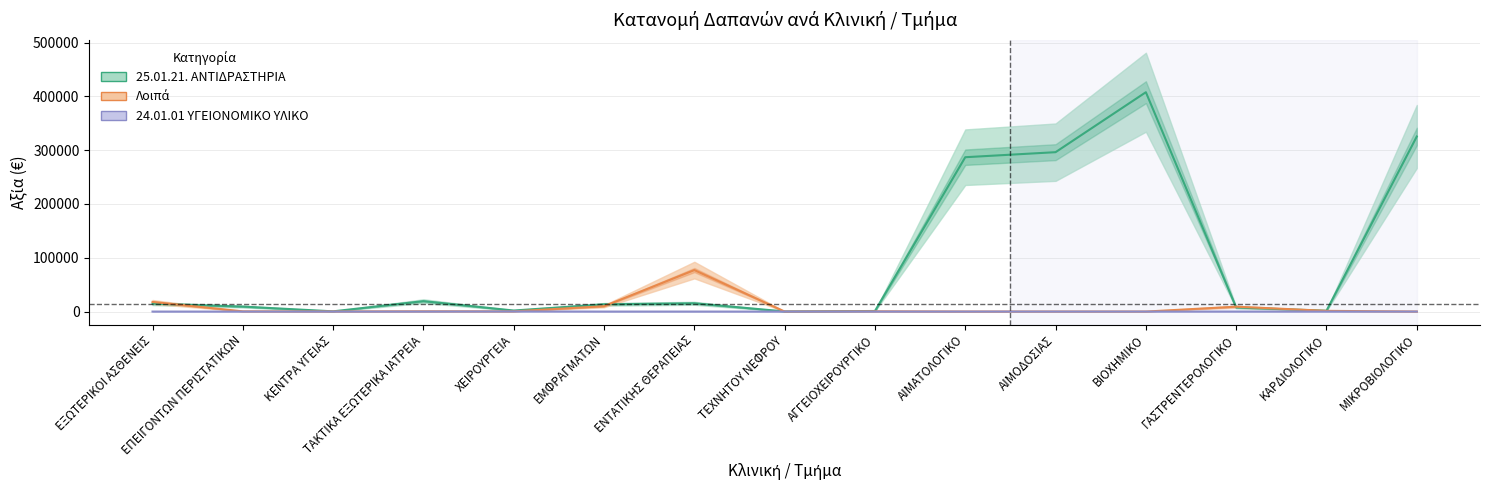

Which has a higher value, ΑΙΜΟΔΟΣΙΑΣ or ΕΠΕΙΓΟΝΤΩΝ ΠΕΡΙΣΤΑΤΙΚΩΝ?

ΑΙΜΟΔΟΣΙΑΣ